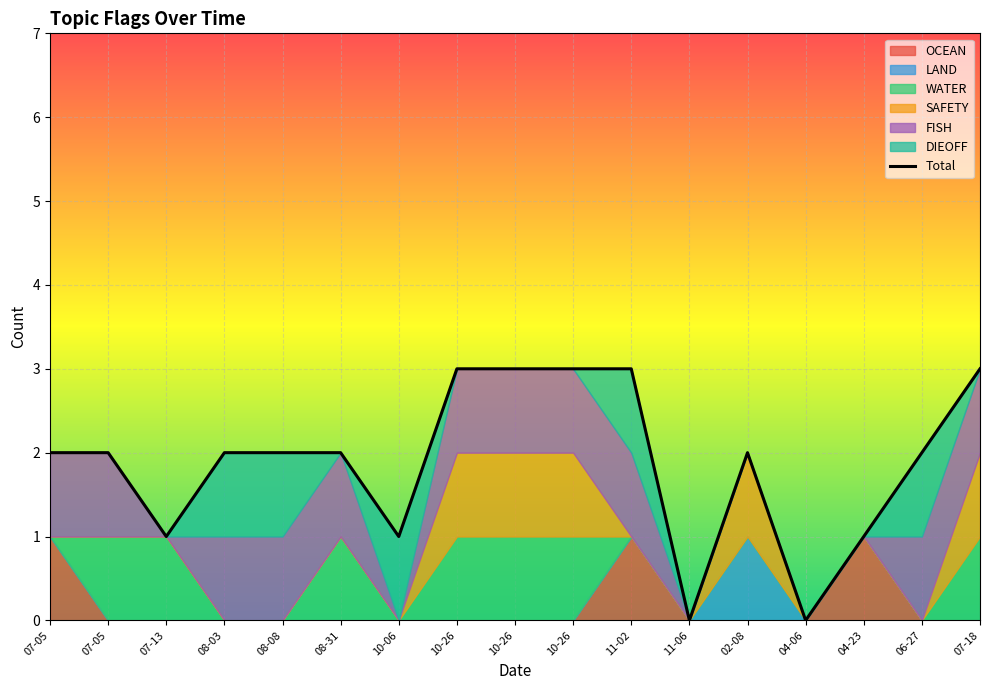

True or false: there are more than 0 points higher than both neighbors.

True